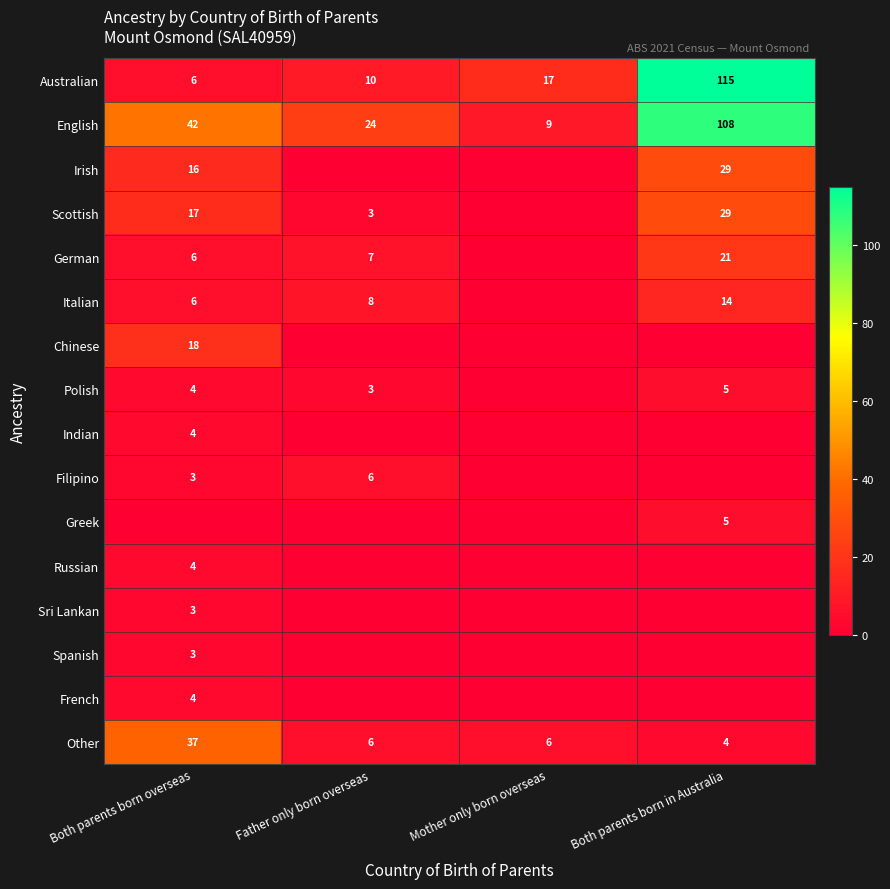

How many values in the English series are below 42?

2